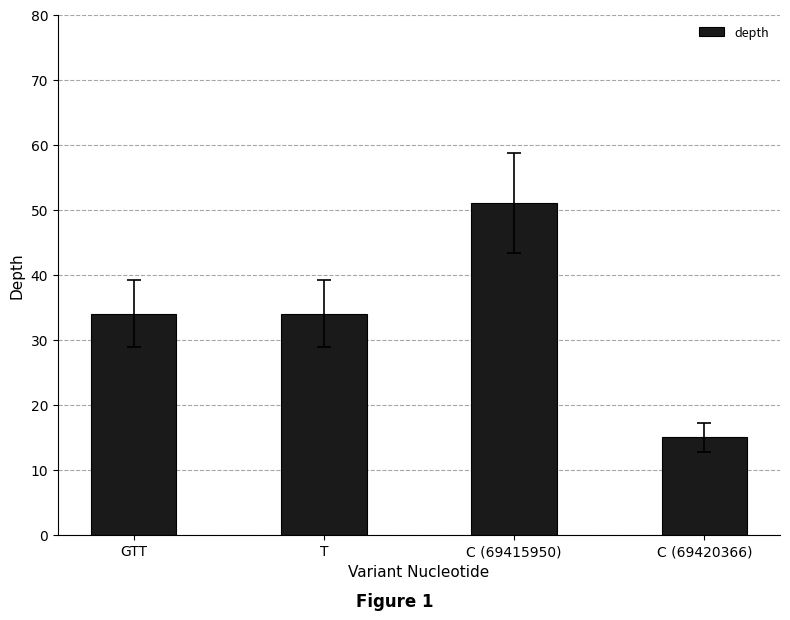

Which category has the lowest value across all series?

C (69420366)